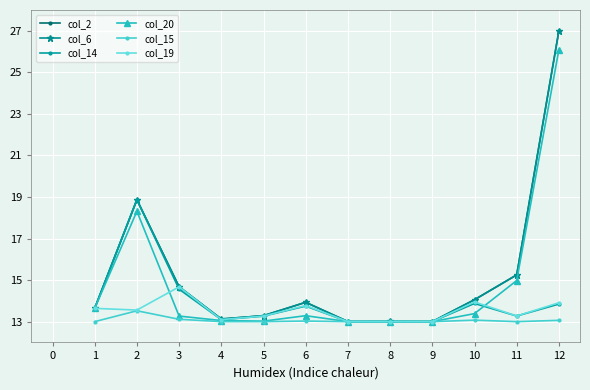

Where is the first local maximum for col_15?

2